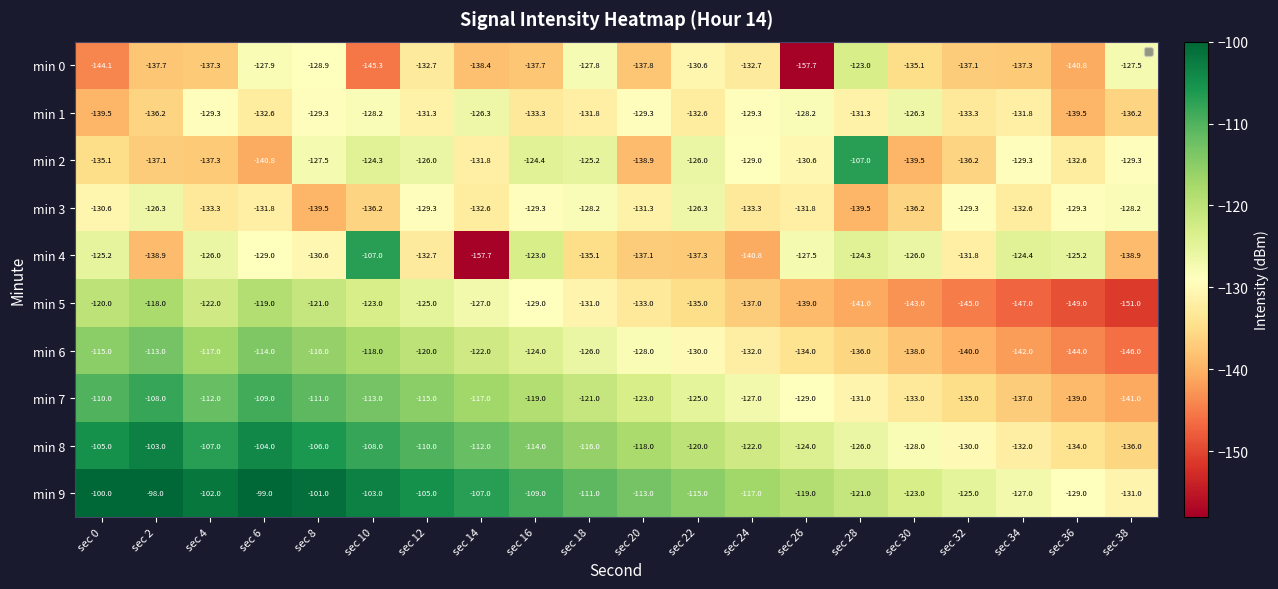

What is the difference between the maximum and minimum values in the min 4 series?

50.7